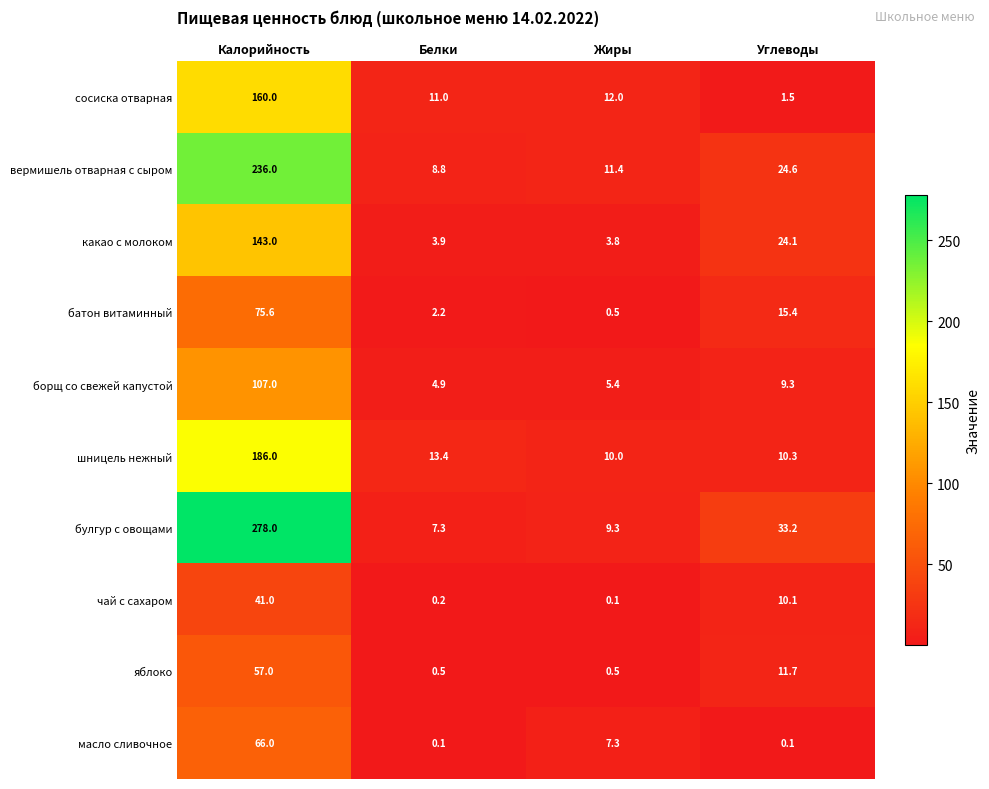

What is the difference between the какао с молоком values at Углеводы and Калорийность?

118.9